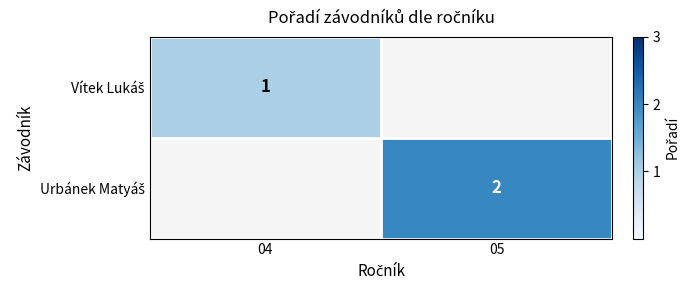

What is the minimum value shown in the chart?

1.0